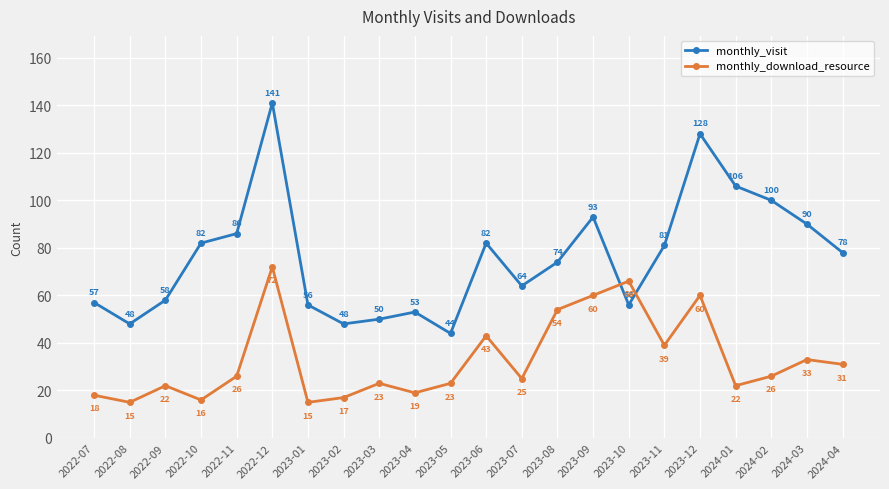

How many intersections are there between monthly_visit and monthly_download_resource?

2